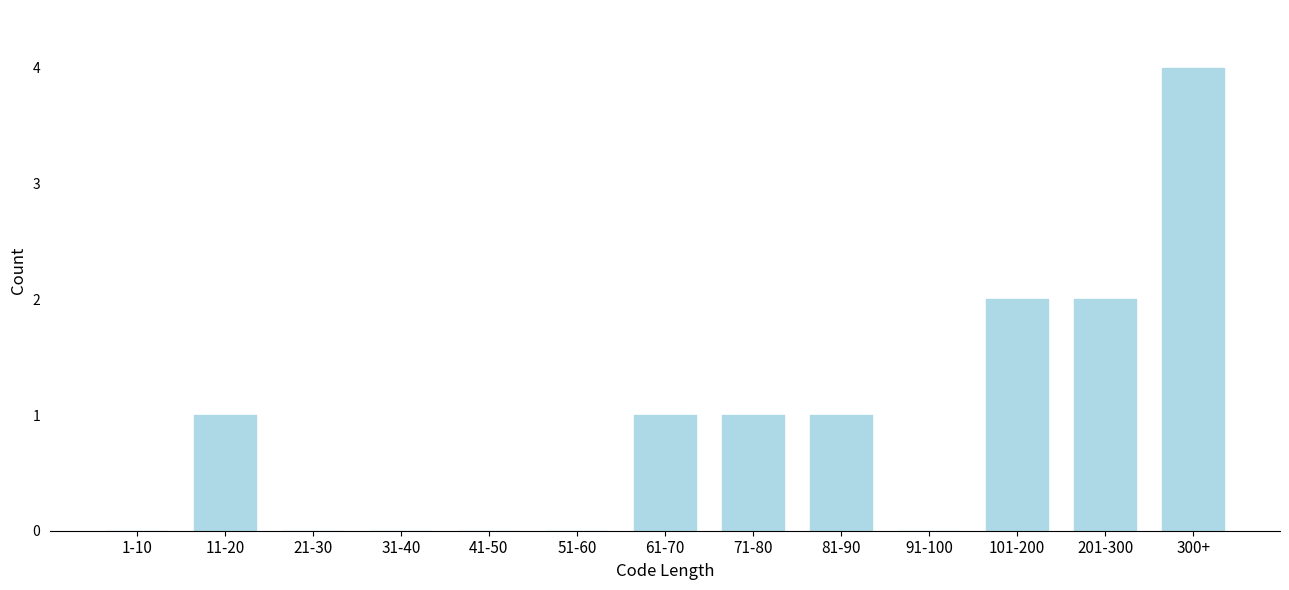

Reading left to right, what are all the values shown in this chart?

1-10=0	11-20=1	21-30=0	31-40=0	41-50=0	51-60=0	61-70=1	71-80=1	81-90=1	91-100=0	101-200=2	201-300=2	300+=4